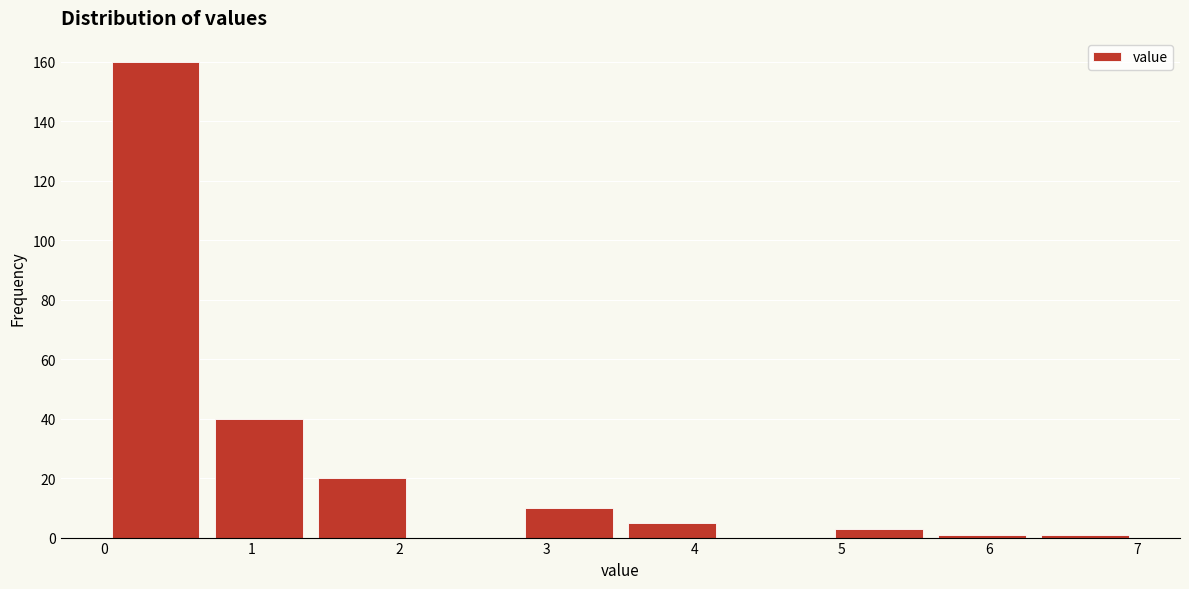

What is the height of the bar covering 0.7 to 1.4 on the x-axis? The values are not printed on the chart, so give them approximately, as read against the axis.

40